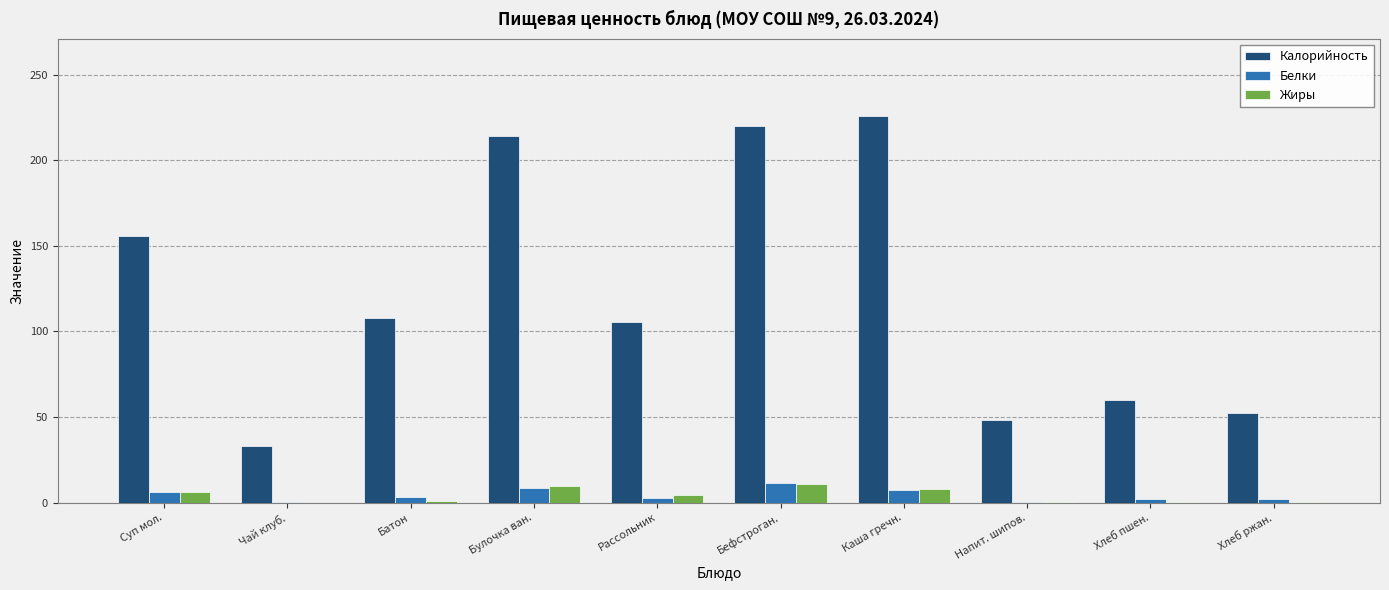

What is the total value across all series at Хлеб пшен.?

62.0